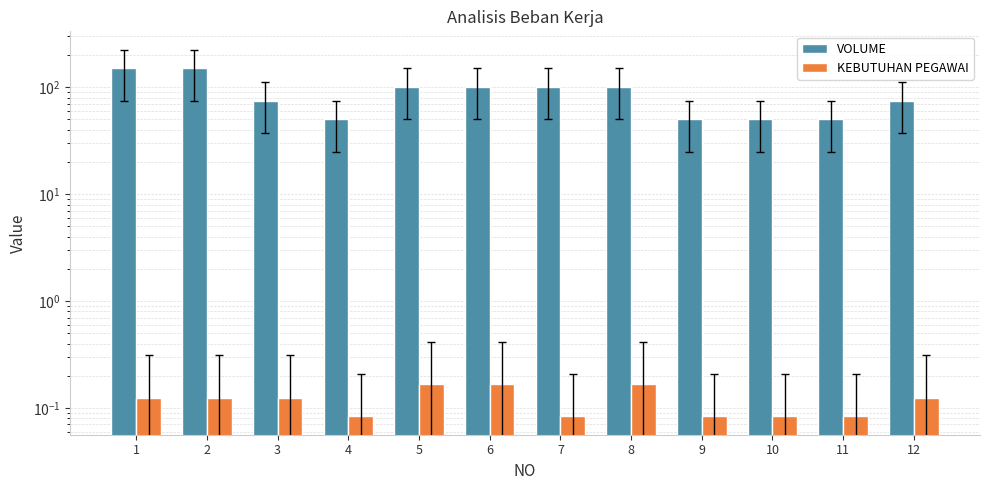

What is the highest value of the KEBUTUHAN PEGAWAI series?

0.2